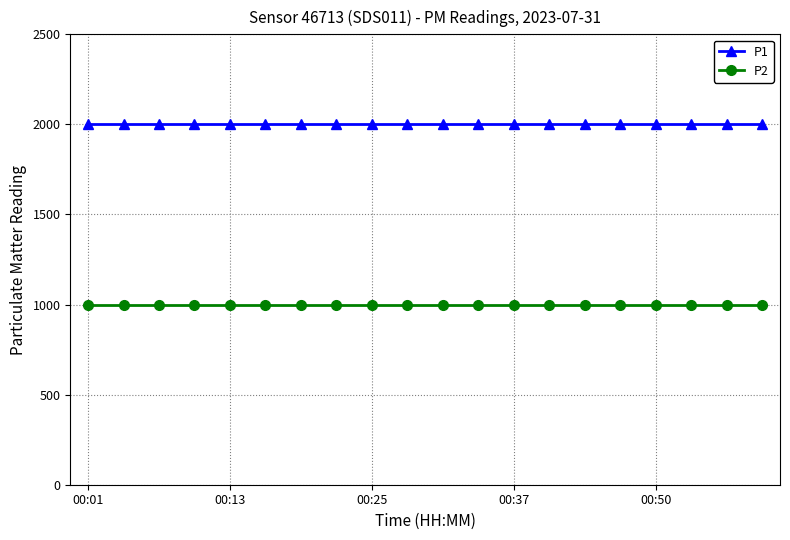

What is the value of the P1 point at the 19th from the left?

1999.9